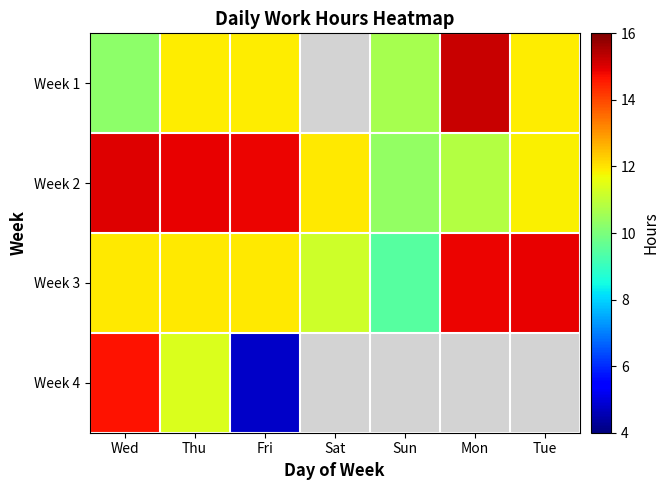

Which series has the largest total across all categories?

Week 2